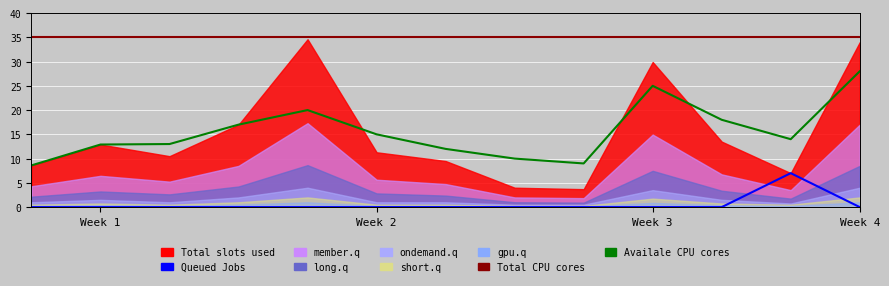

What is the average value of the Availale CPU cores series?

15.6